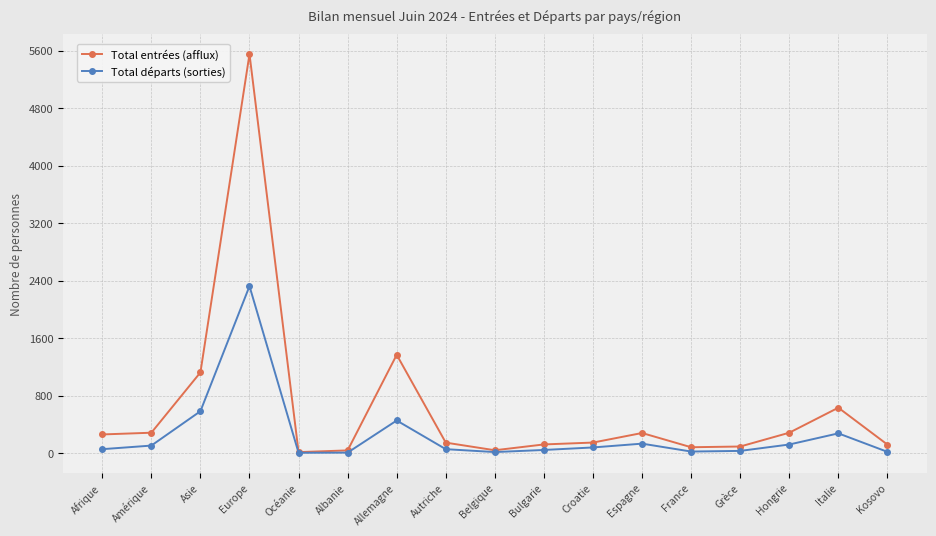

What is the value of the Total entrées (afflux) point at the 4th from the left?

5550